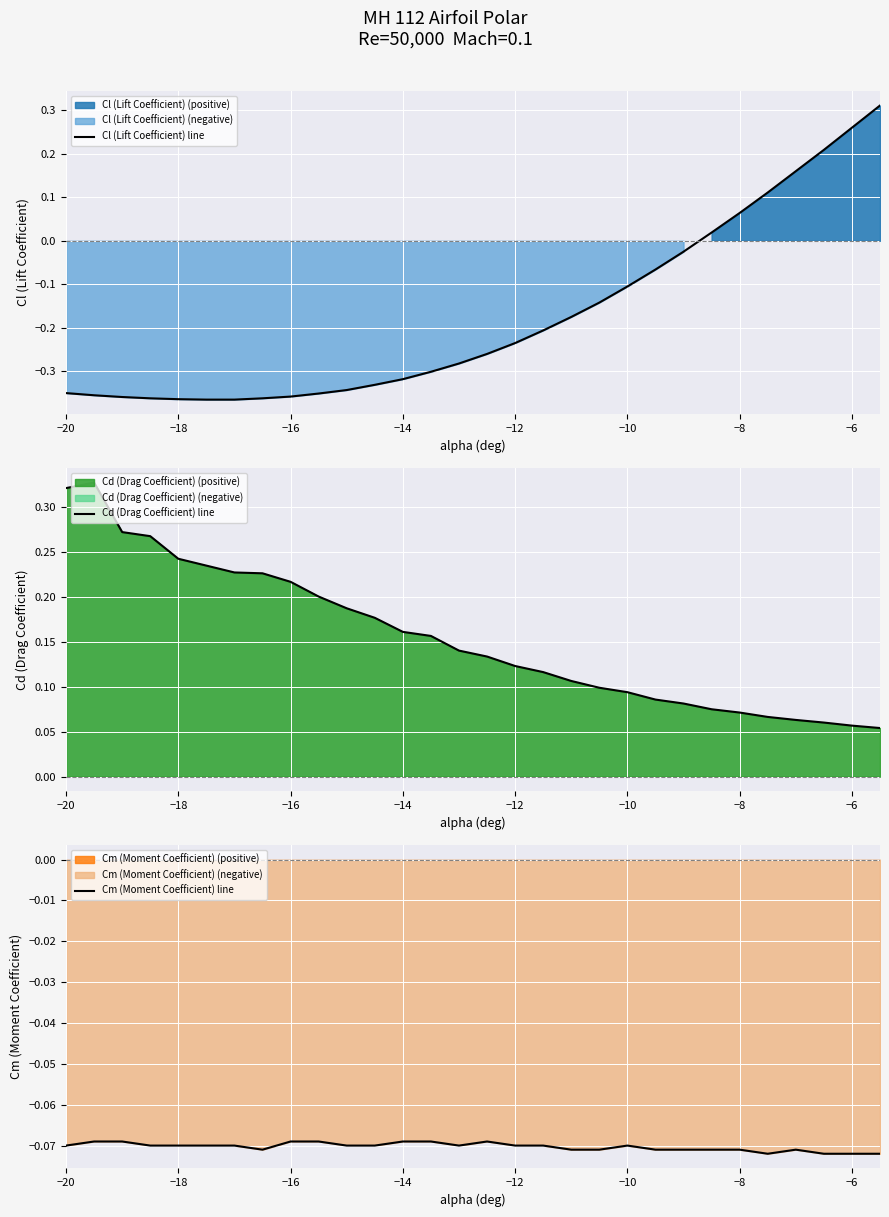

What is the lowest value of the Cd (Drag Coefficient) line series?

0.1